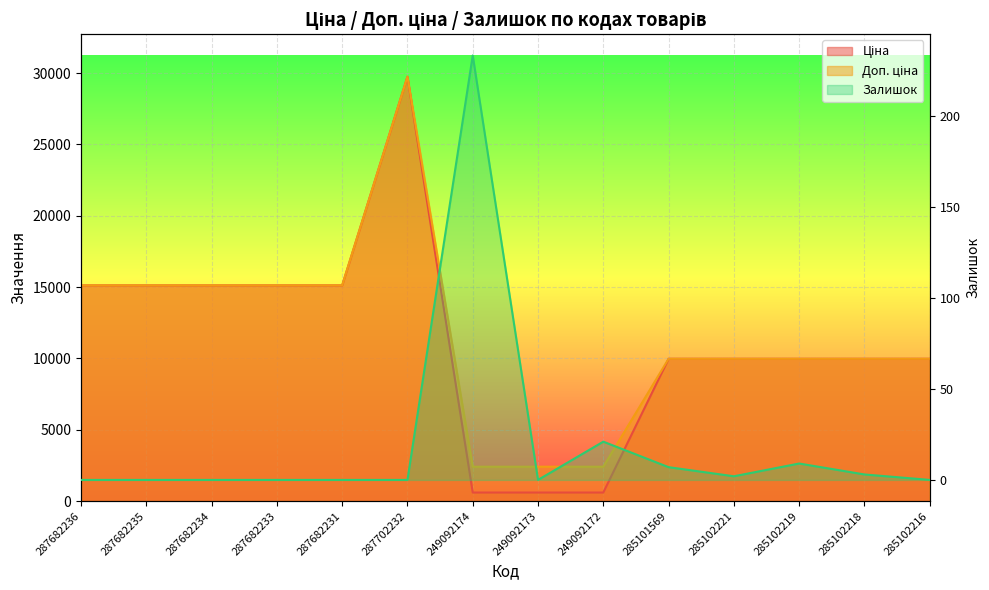

Where is Залишок nearest to the value 116?

249092172